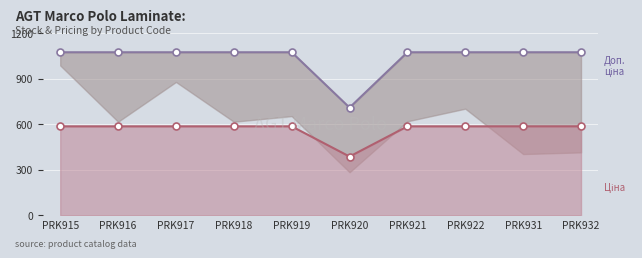

At how many categories does at least one series exceed 633?

10